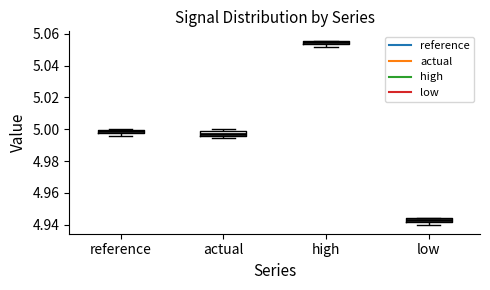

Which box has the highest median line?

high